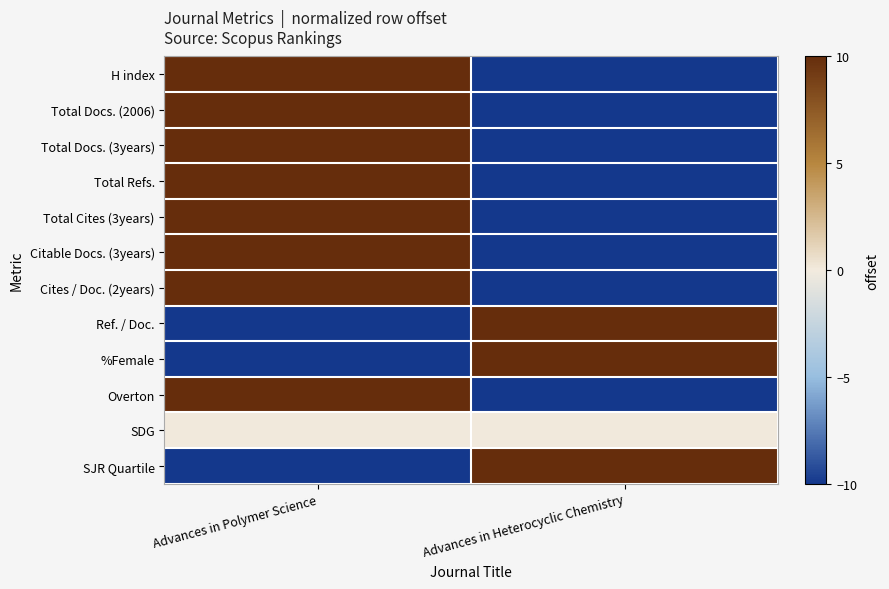

Between Advances in Polymer Science and Advances in Heterocyclic Chemistry, which is larger?

Advances in Polymer Science